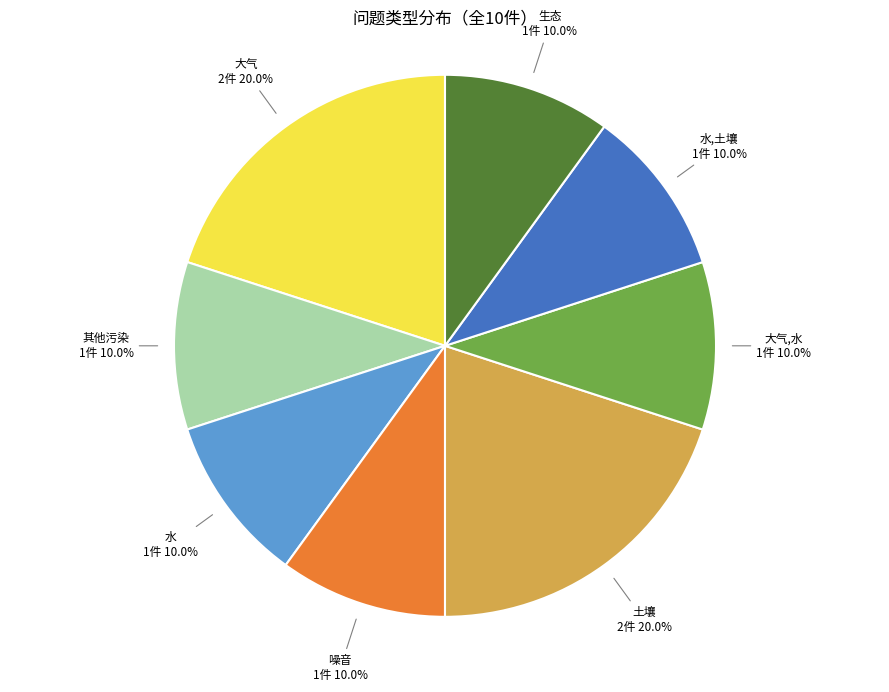

What percentage is NOT represented by 其他污染?

90.0%